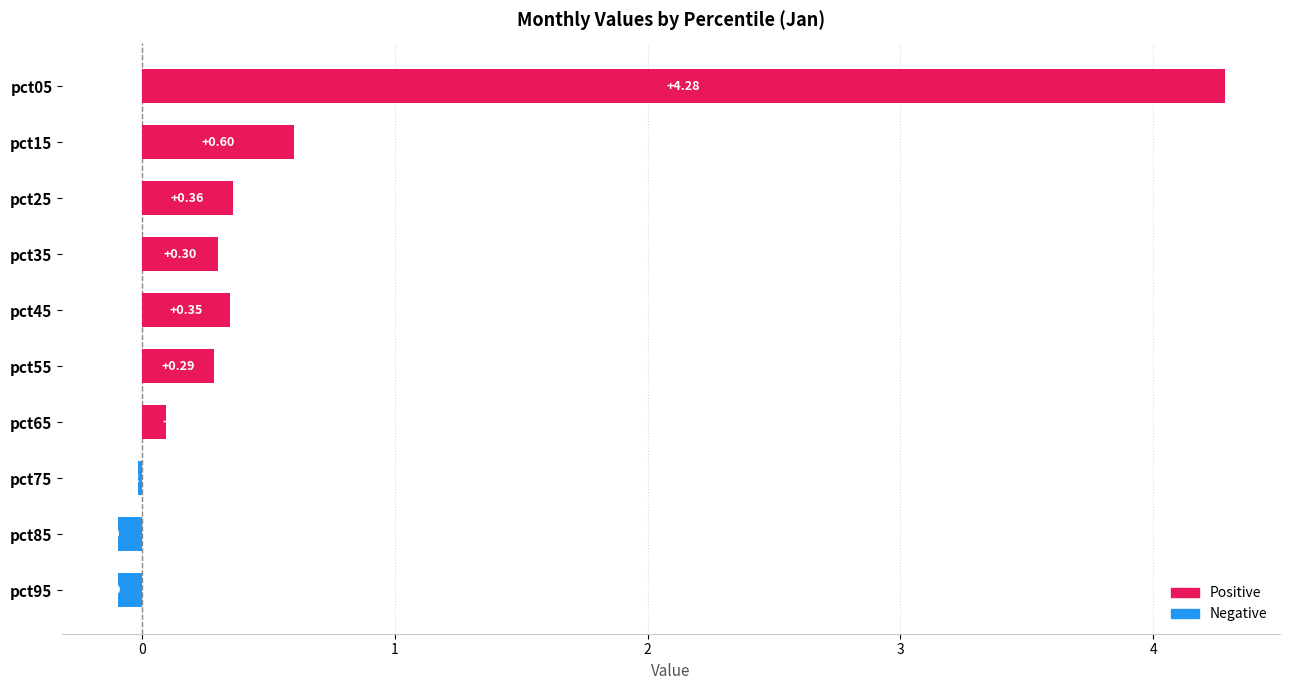

Rank the categories by value from highest to lowest.

pct05, pct15, pct25, pct45, pct35, pct55, pct65, pct75, pct95, pct85